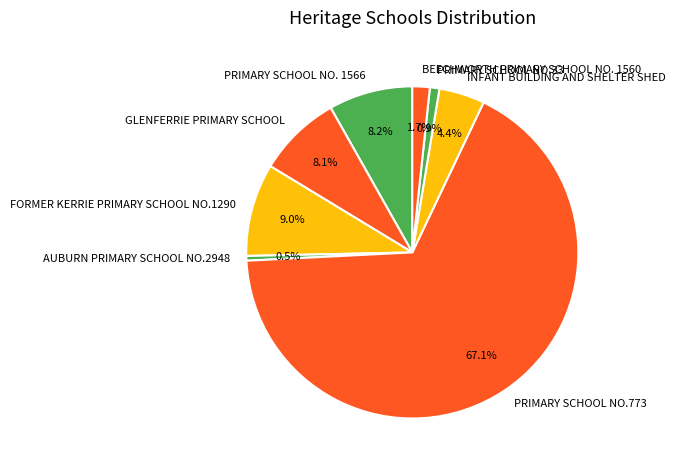

What is the total percentage of AUBURN PRIMARY SCHOOL NO.2948 and PRIMARY SCHOOL NO.33?

1.4%